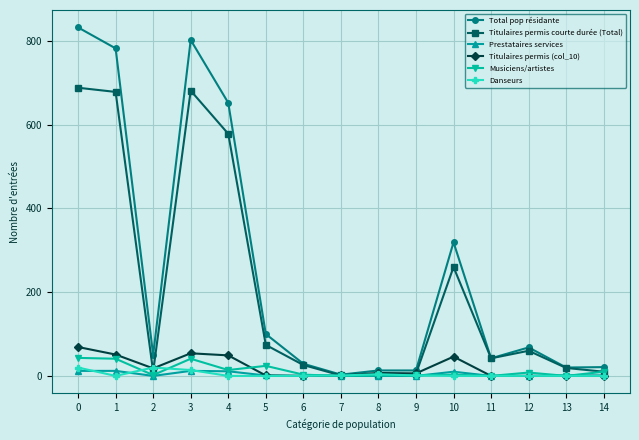

At which category does Total pop résidante reach its first local valley?

2